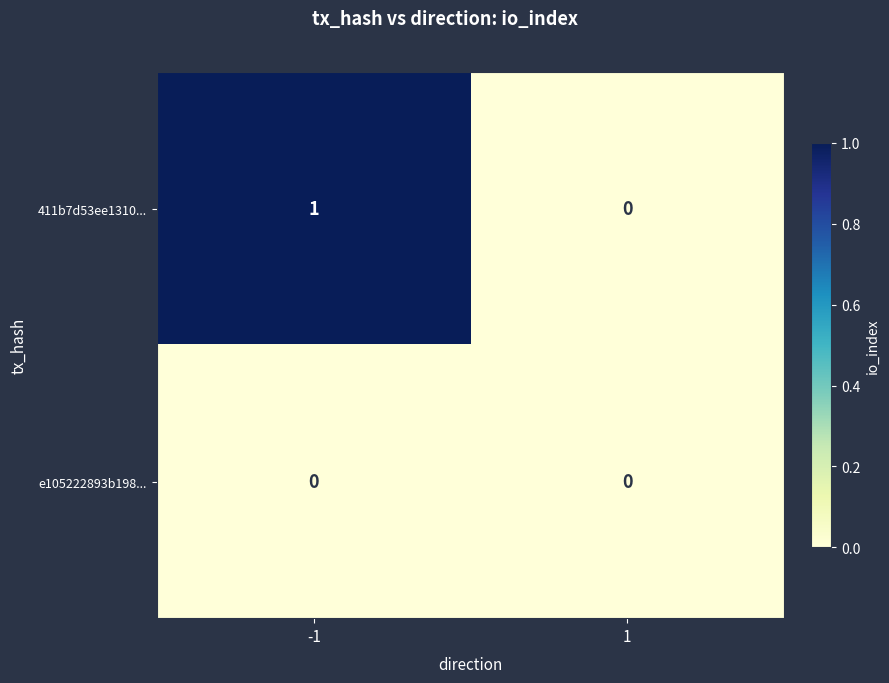

Which series has the largest total across all categories?

411b7d53ee1310...